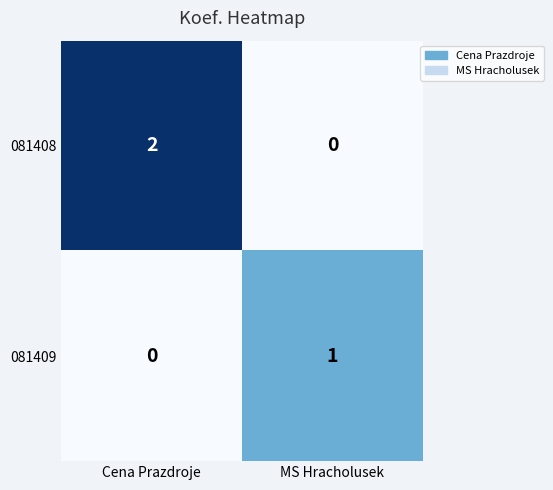

What is the difference between the highest and lowest values at MS Hracholusek?

1